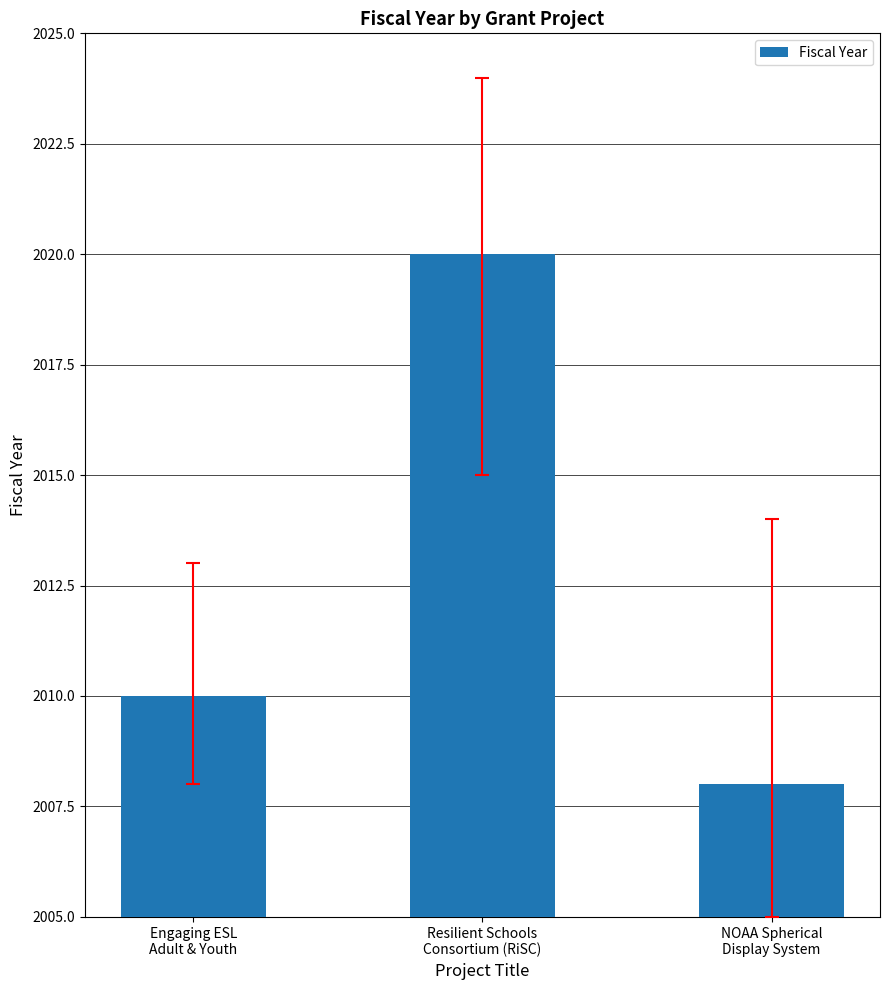

What is the change in value from Engaging ESL
Adult & Youth to Resilient Schools
Consortium (RiSC)?

+10